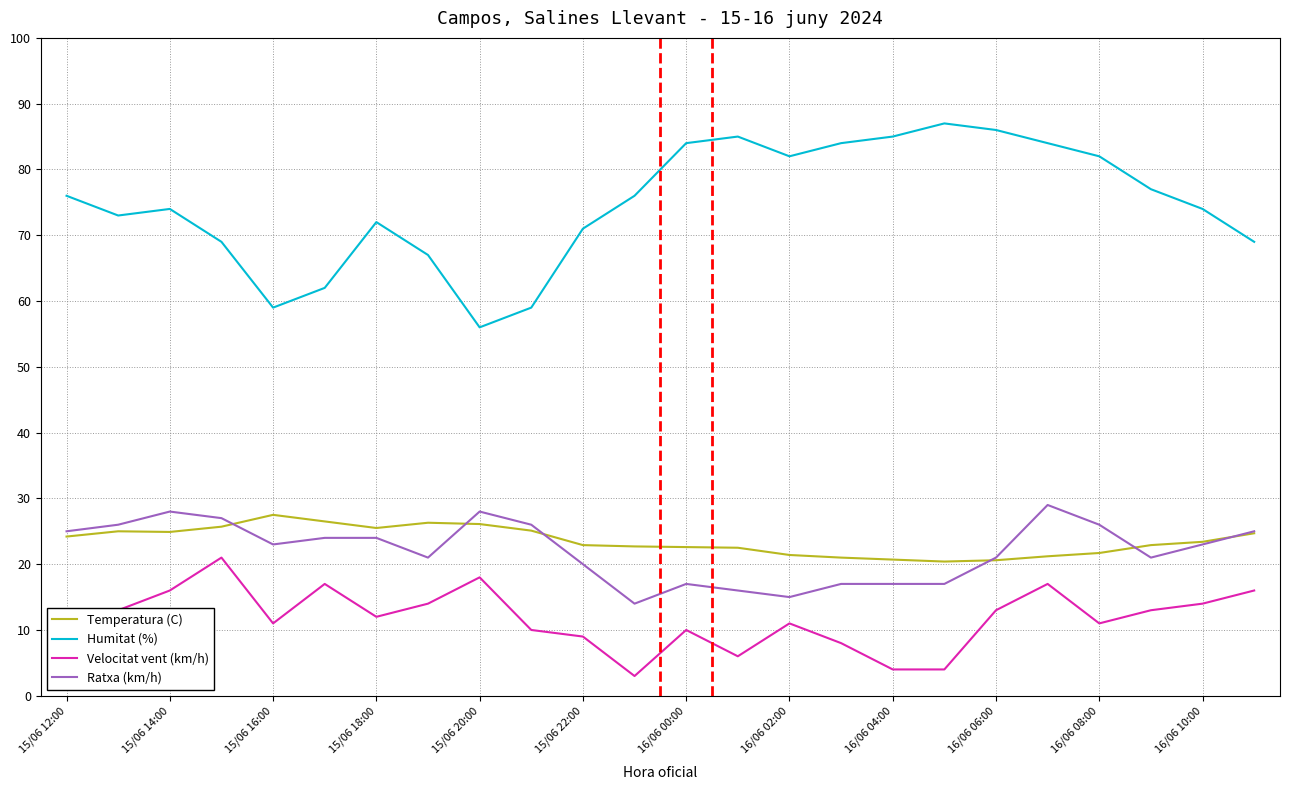

What is the lowest value of the Temperatura (C) series?

20.4